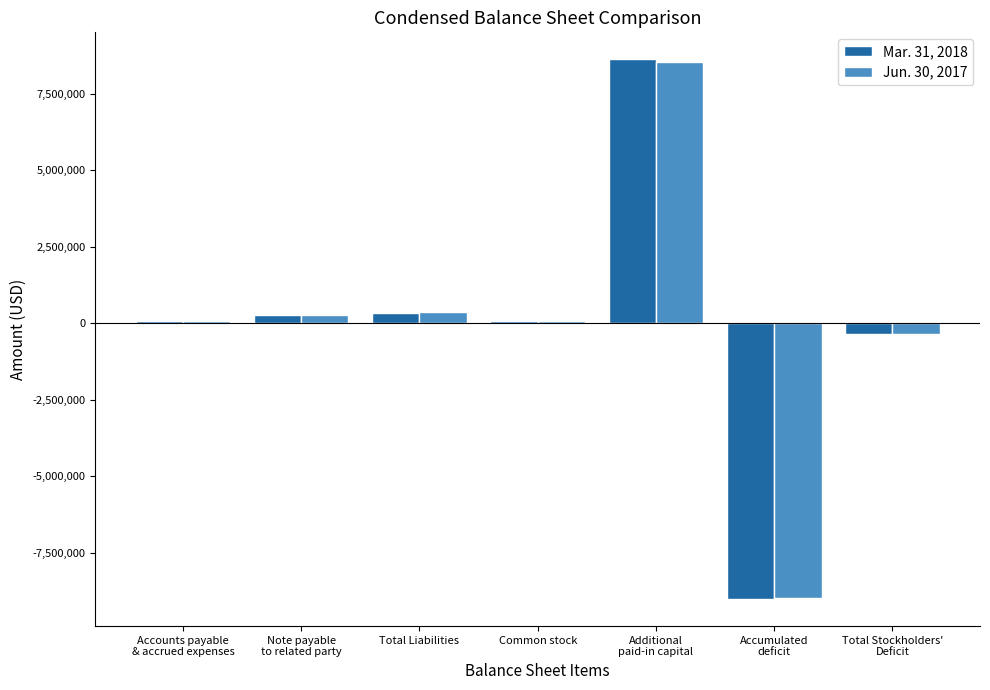

What is the maximum value shown in the chart?

8624910